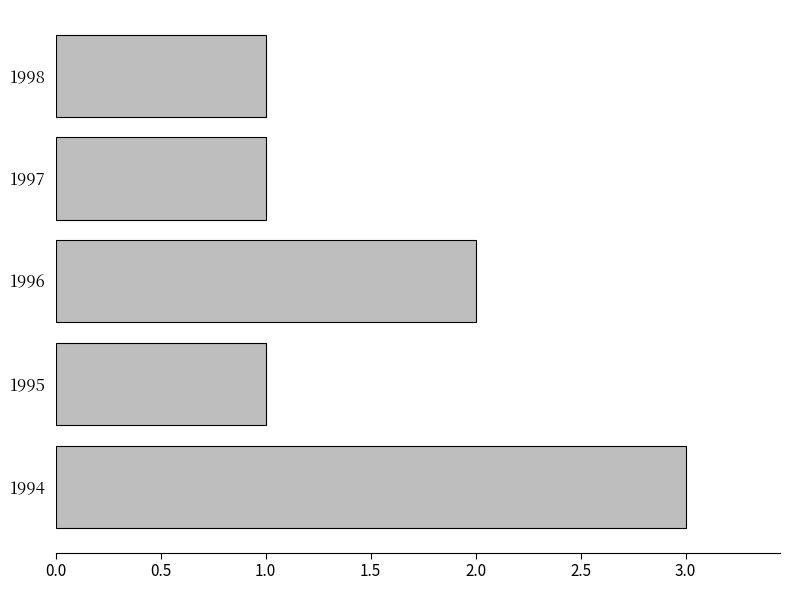

Is it true that the value at 1998 is 1?

True